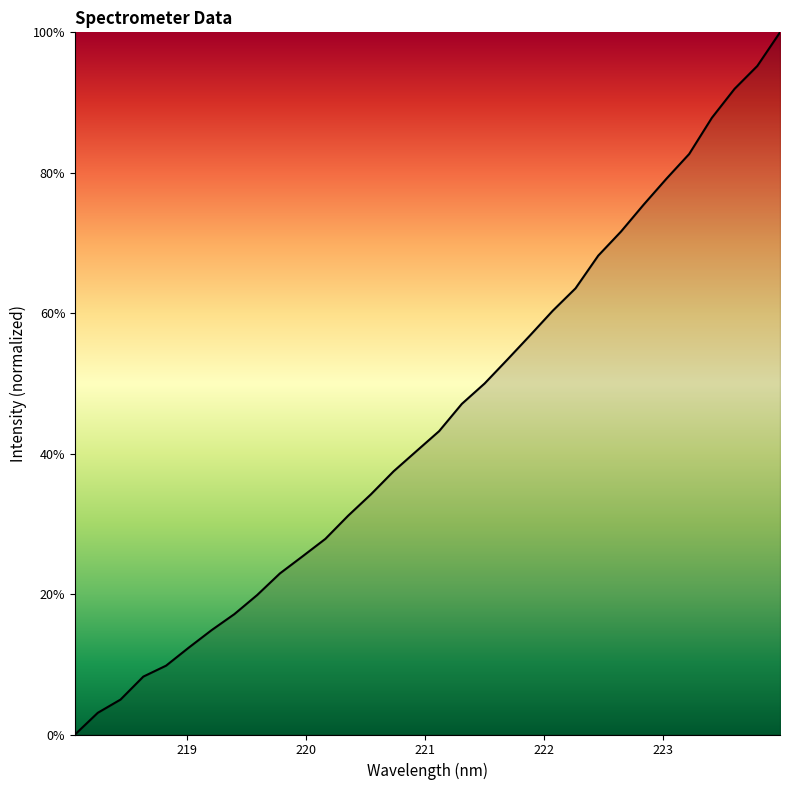

What is the greatest value displayed?

100.0